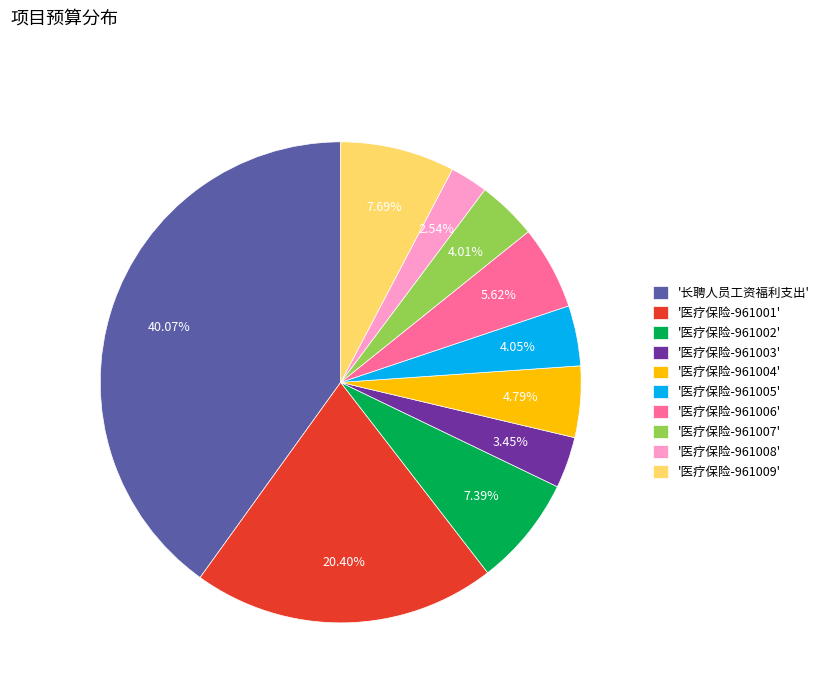

Which slice is the largest?

'长聘人员工资福利支出'